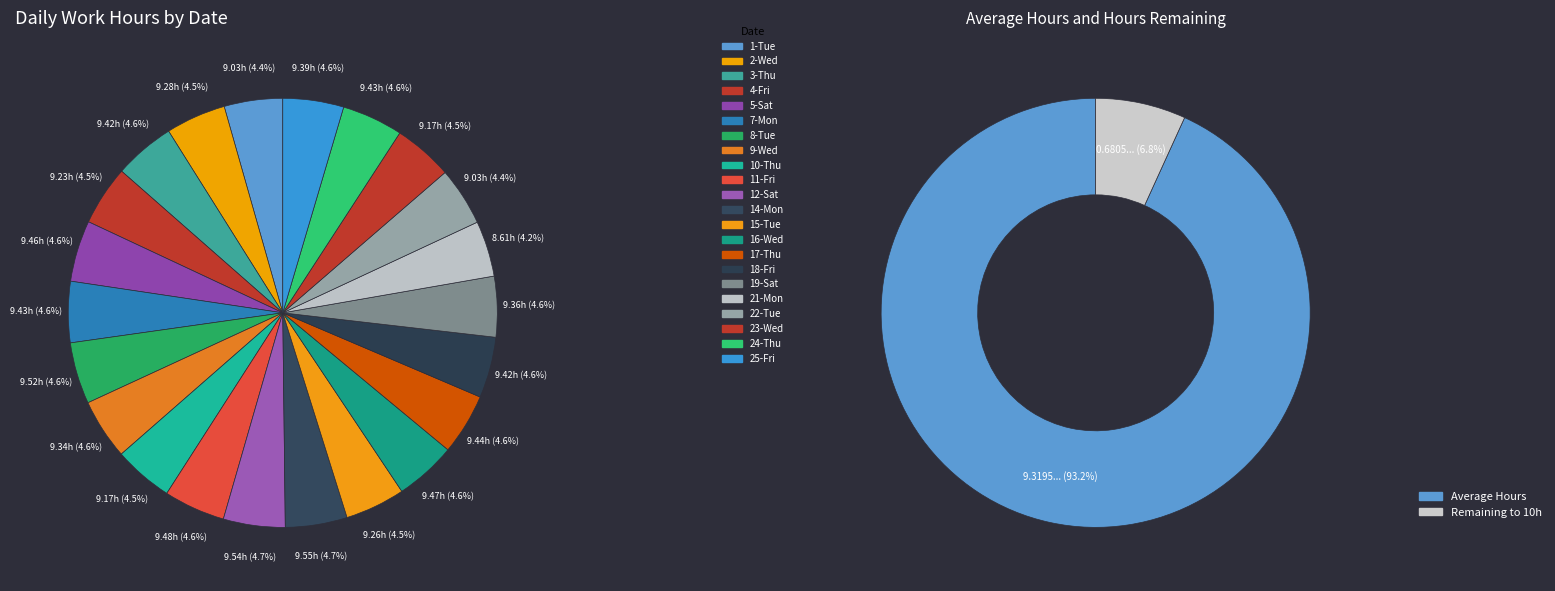

The 23-Wed slice represents 4% of the pie. True or false?

True